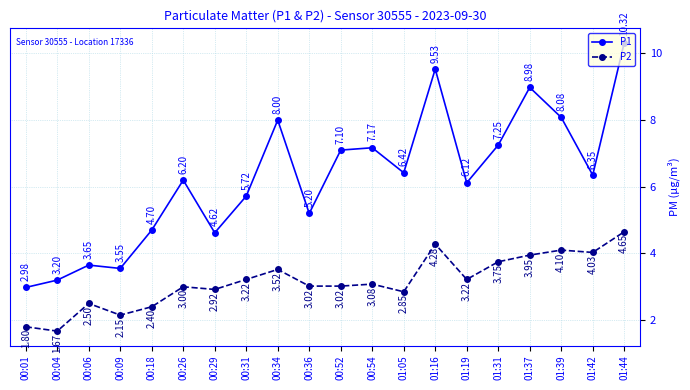

Read the P1 value at 00:34.

8.0